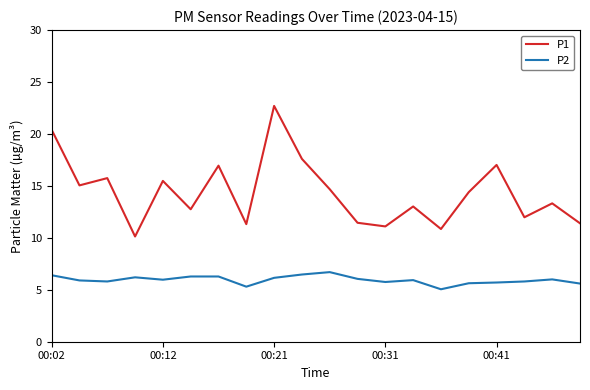

True or false: P1 and P2 intersect in this chart.

False